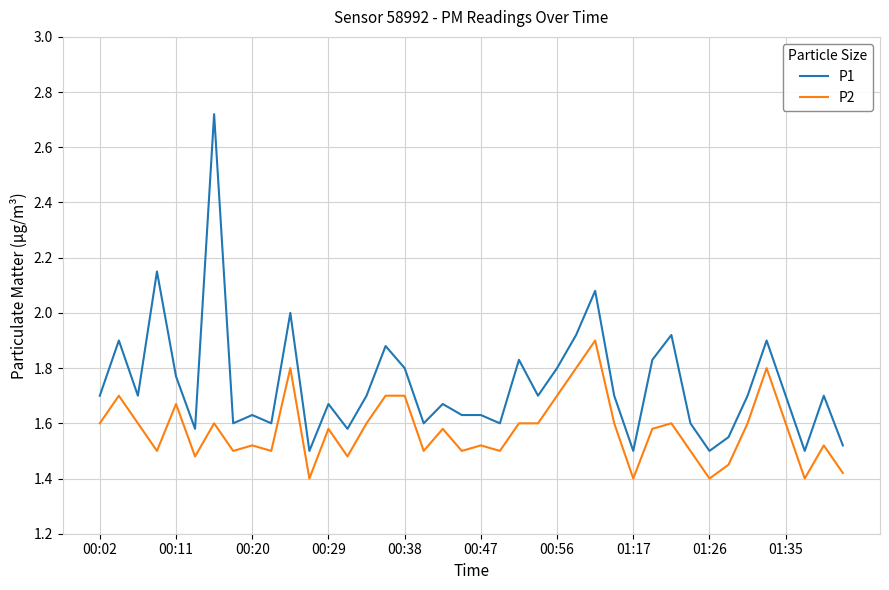

What is the difference between the maximum and minimum values in the P2 series?

0.5